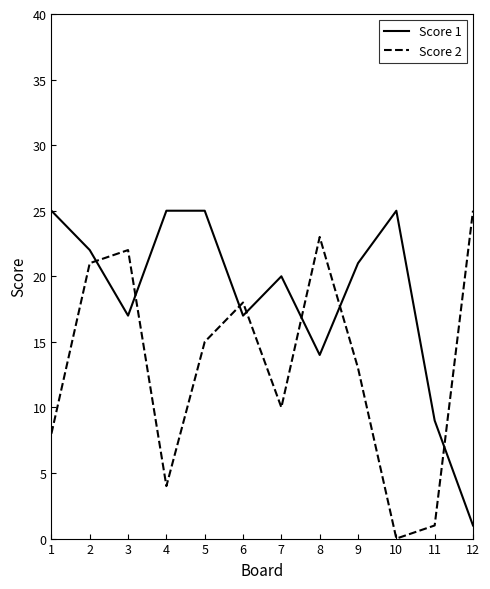

Reading left to right, transcribe all the data shown in this chart.

Score 1: 25	22	17	25	25	17	20	14	21	25	9	1
Score 2: 8	21	22	4	15	18	10	23	13	0	1	25